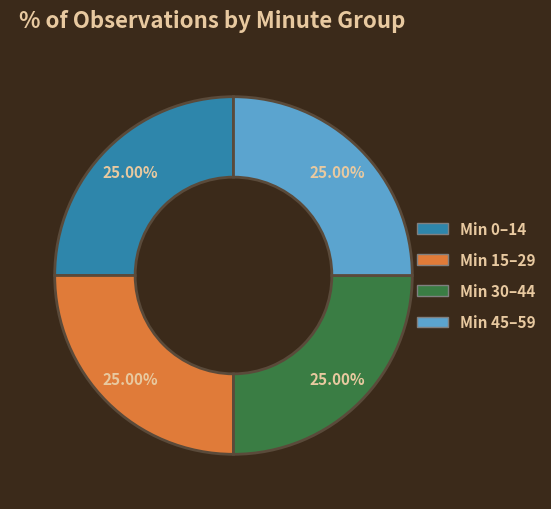

Is there any slice that represents more than half of the pie?

No